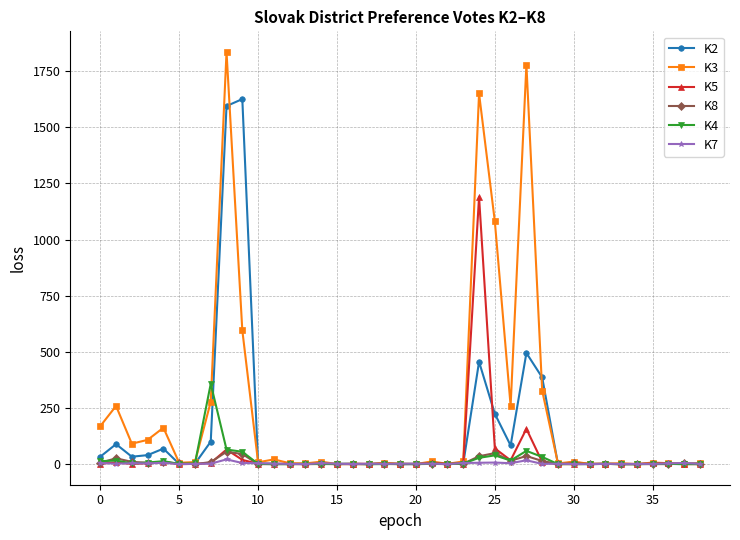

Which series has the widest spread of values?

K3